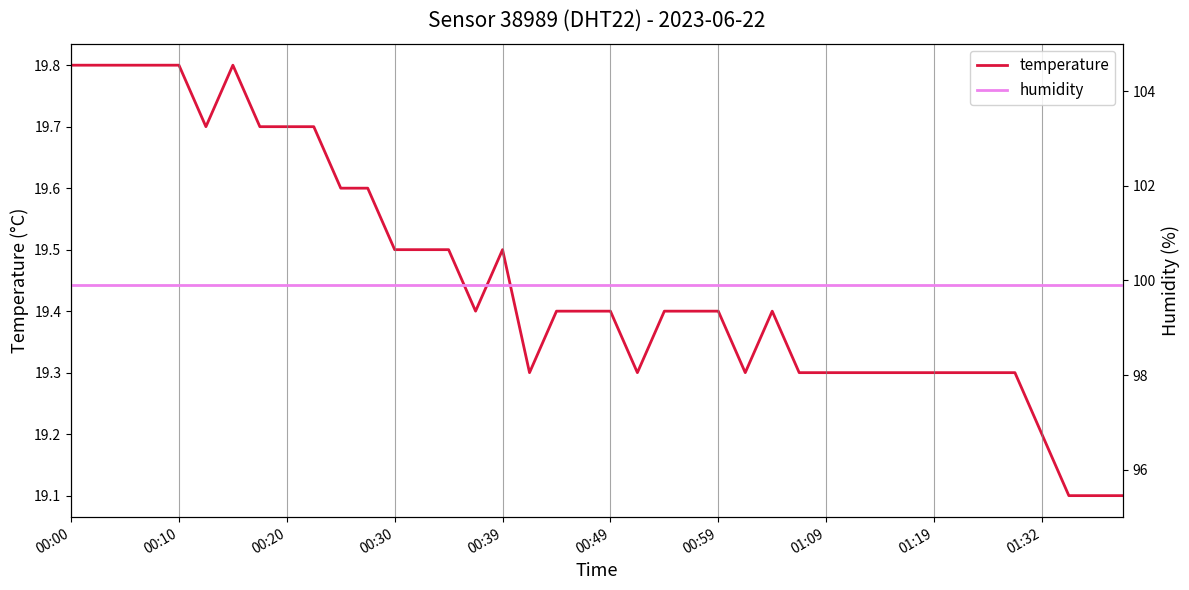

At how many categories does at least one series exceed 21?

40